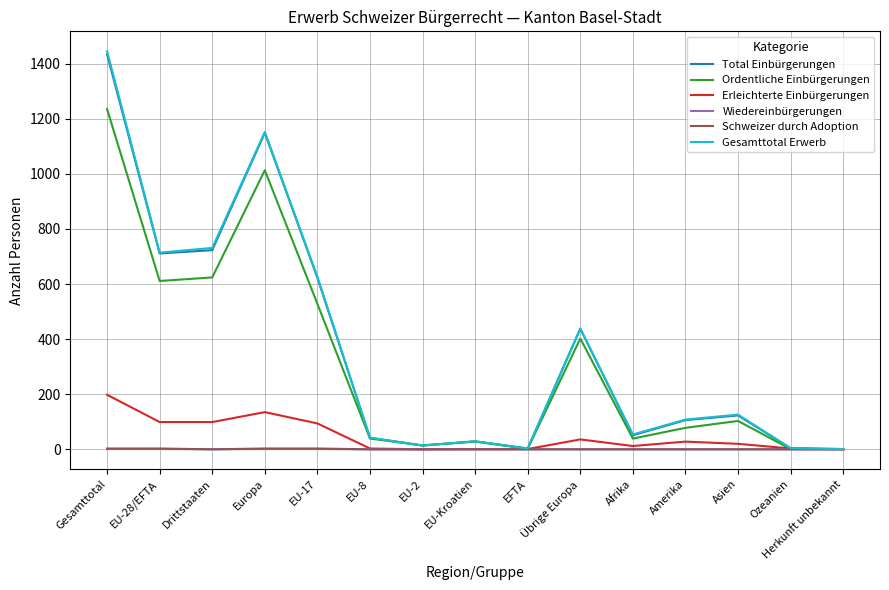

Which series has the largest range (max minus min)?

Gesamttotal Erwerb